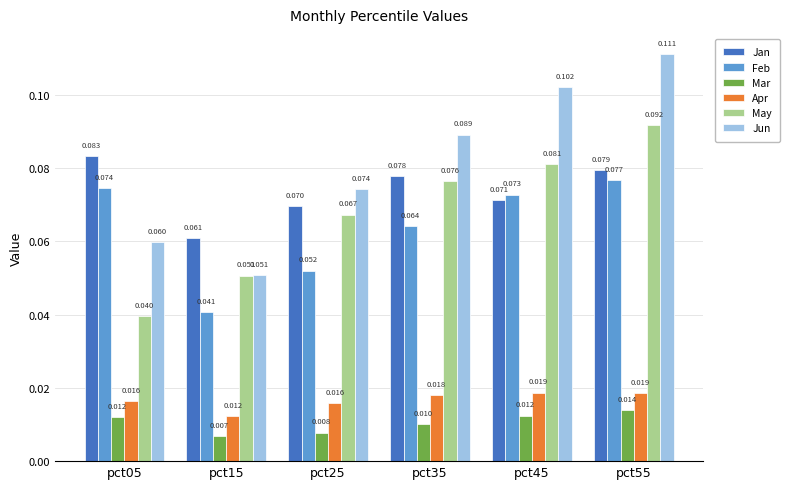

Which series has the widest spread of values?

Jun